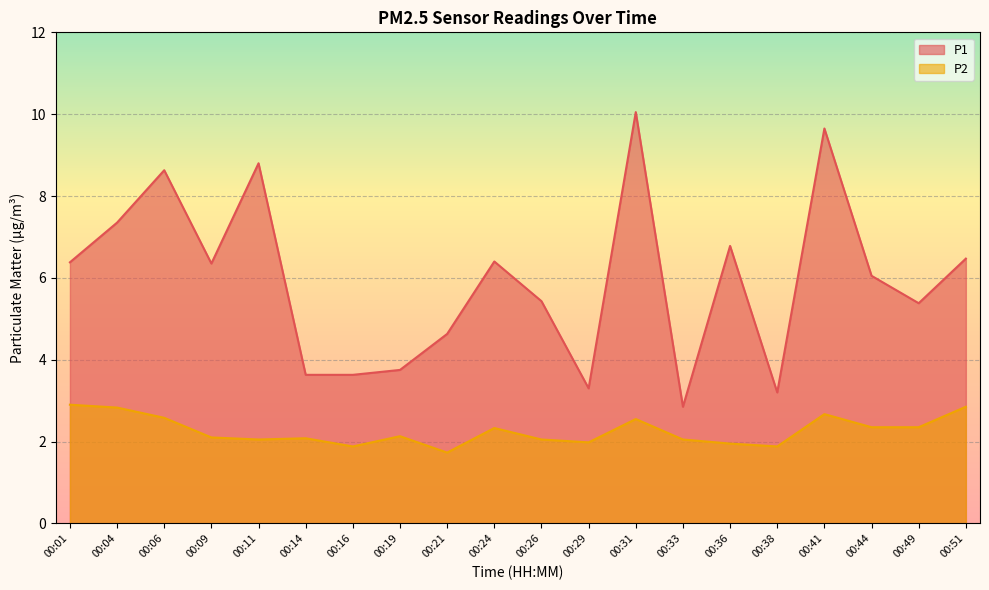

Between 00:01 and 00:19, which is larger?

00:01